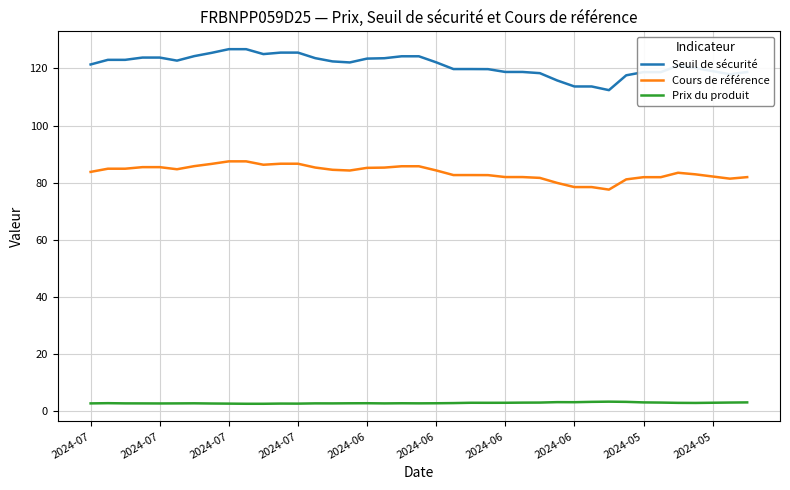

Count the number of data series in this chart.

3